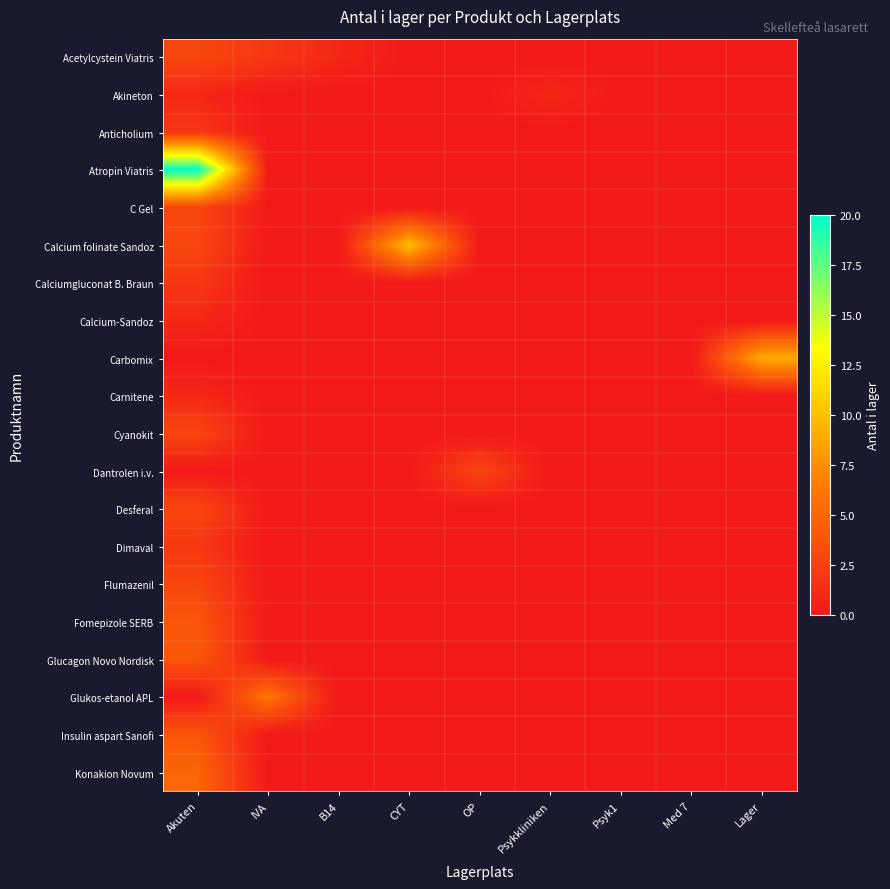

Which series changed the most between OP and Psyk1?

Dantrolen i.v.